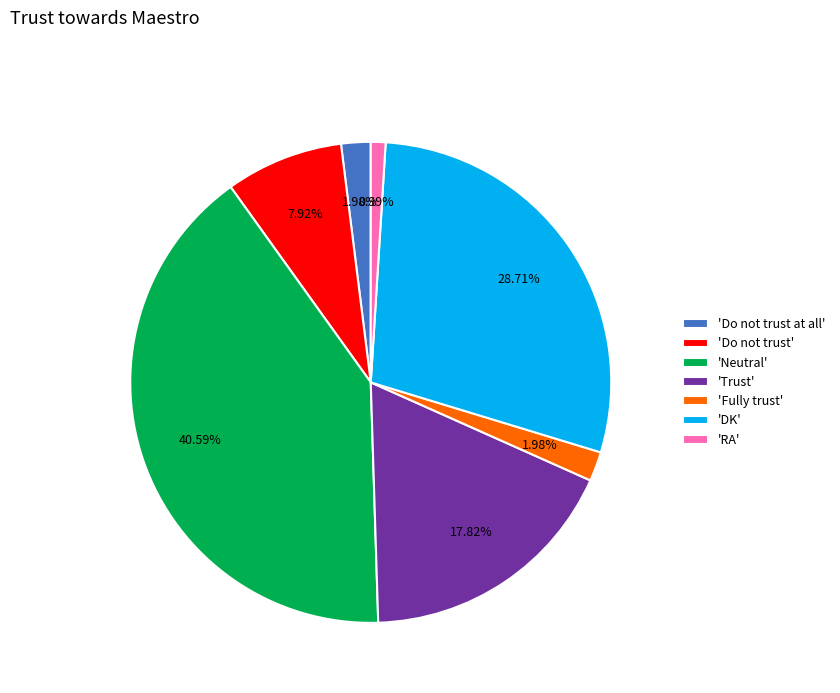

Is the sum of 'Do not trust' and 'Trust' greater than half?

No